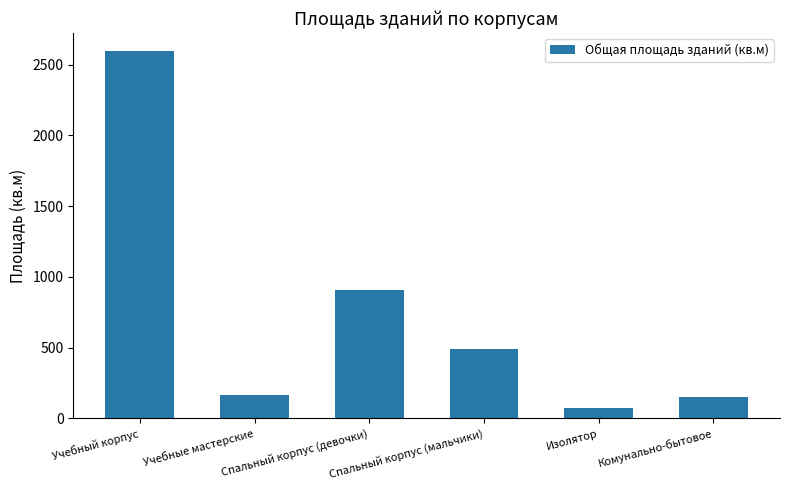

Reading right to left, what are all the values shown in this chart?

Комунально-бытовое=151.7	Изолятор=74.0	Спальный корпус (мальчики)=489.7	Спальный корпус (девочки)=908.0	Учебные мастерские=167.4	Учебный корпус=2594.8